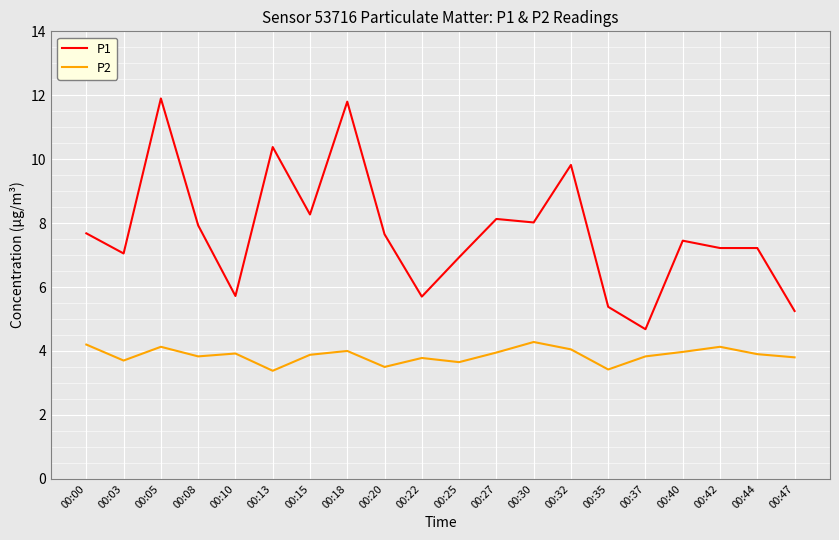

Which series changed the most between 00:15 and 00:40?

P1